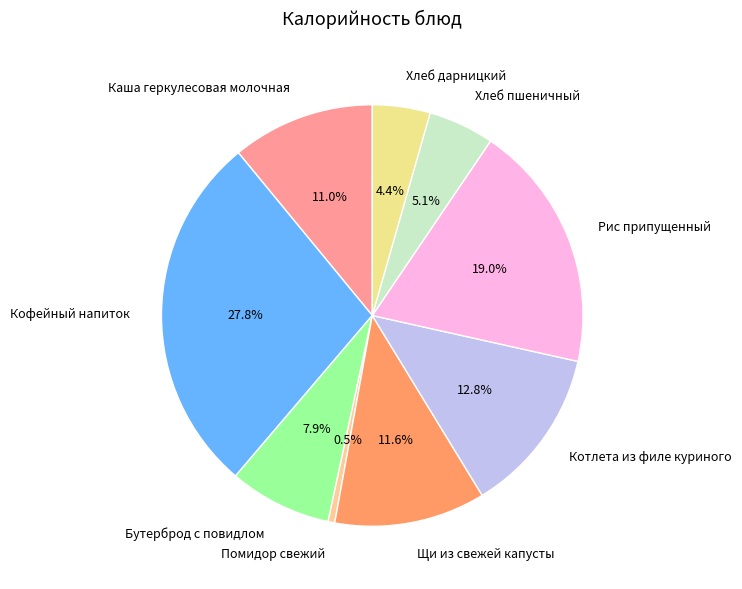

How much of the chart is everything except Бутерброд с повидлом?

92.1%